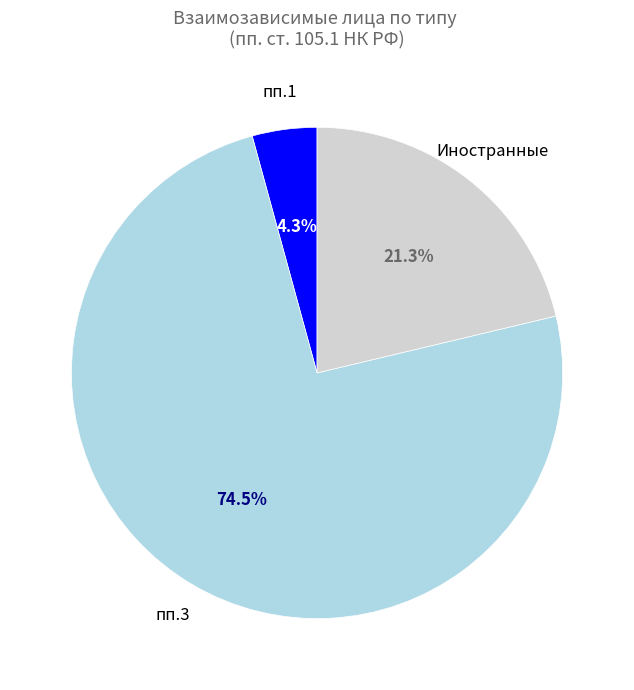

To the nearest percent, what portion does Иностранные represent?

21%